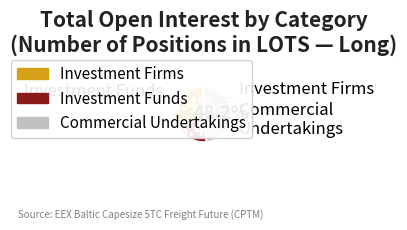

How many slices are in this pie chart?

3